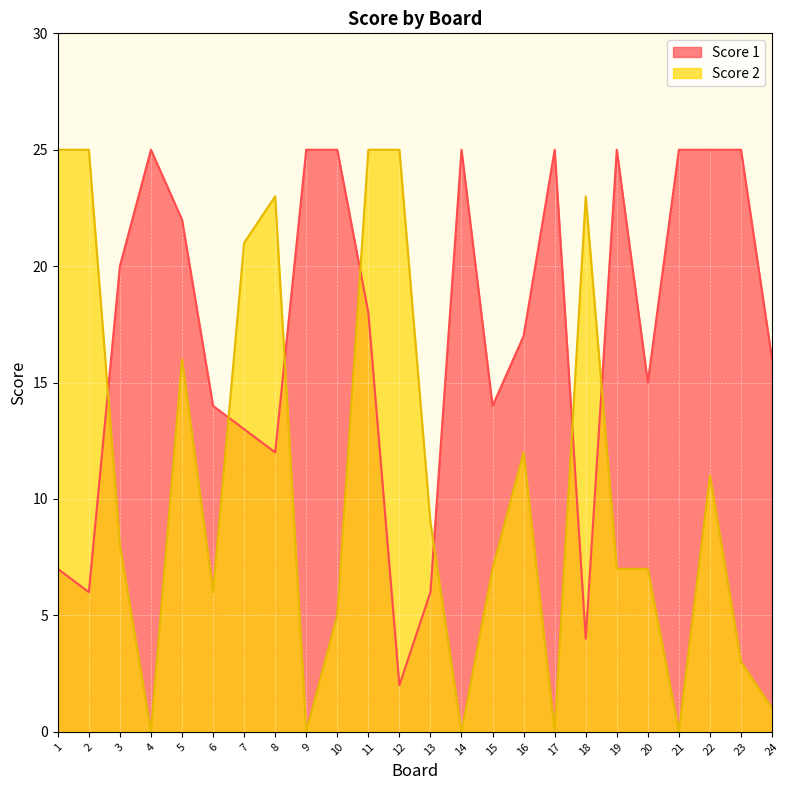

How many interior local peaks does the Score 2 series have?

5